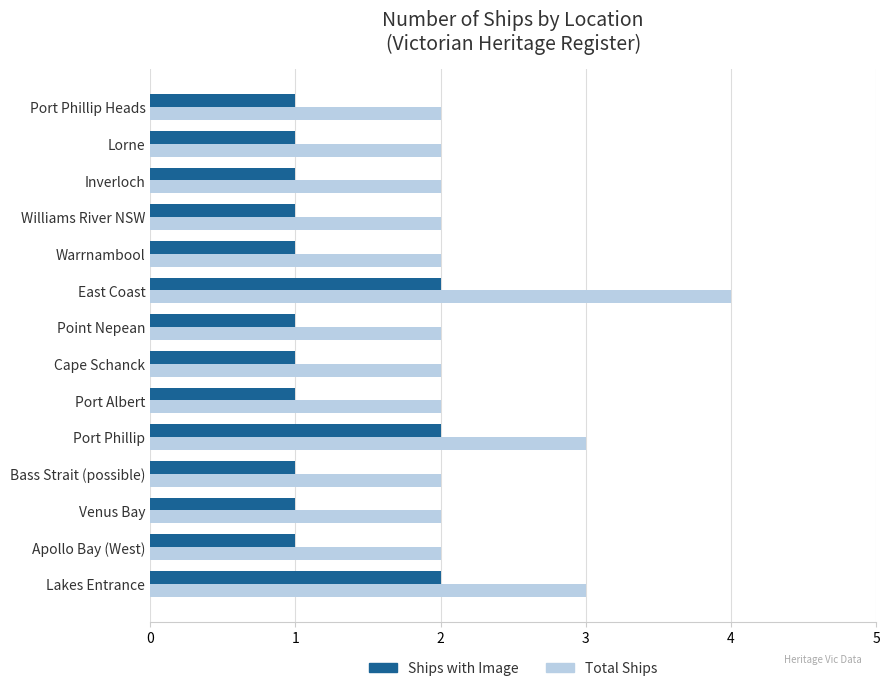

Which series has the largest total across all categories?

Total Ships